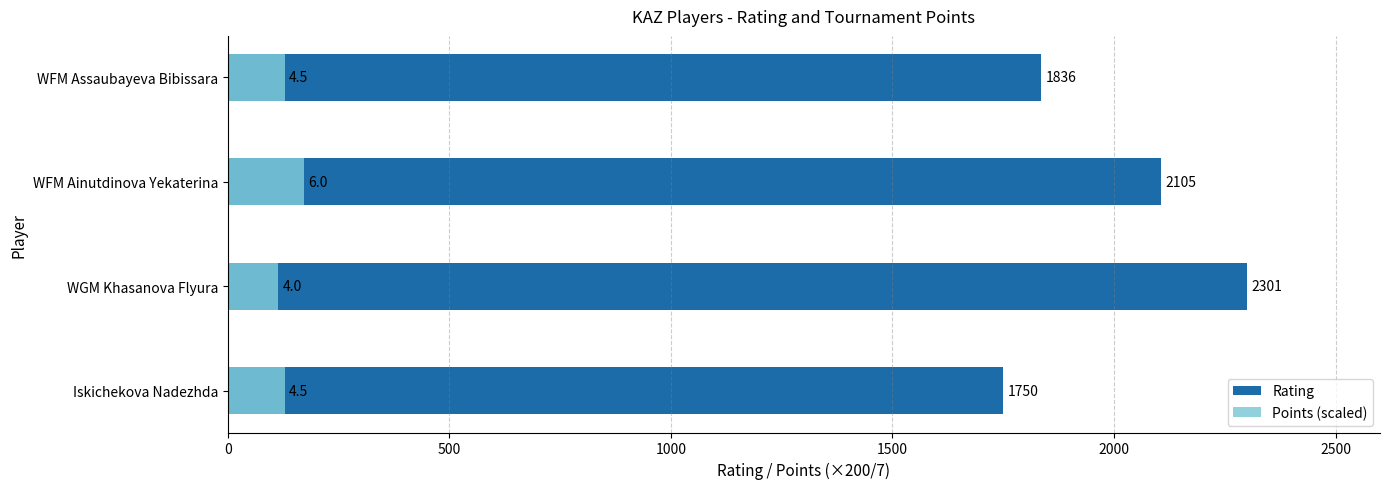

Are the bars horizontal?

Yes